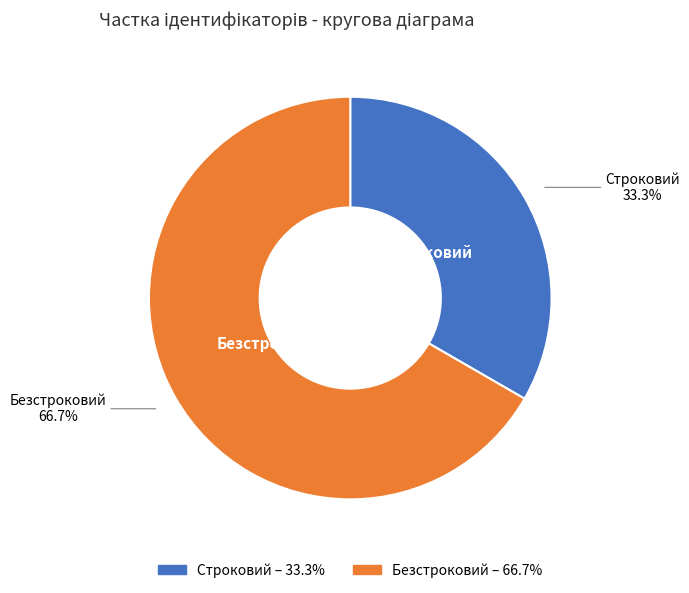

Which has a higher value, Строковий or Безстроковий?

Безстроковий